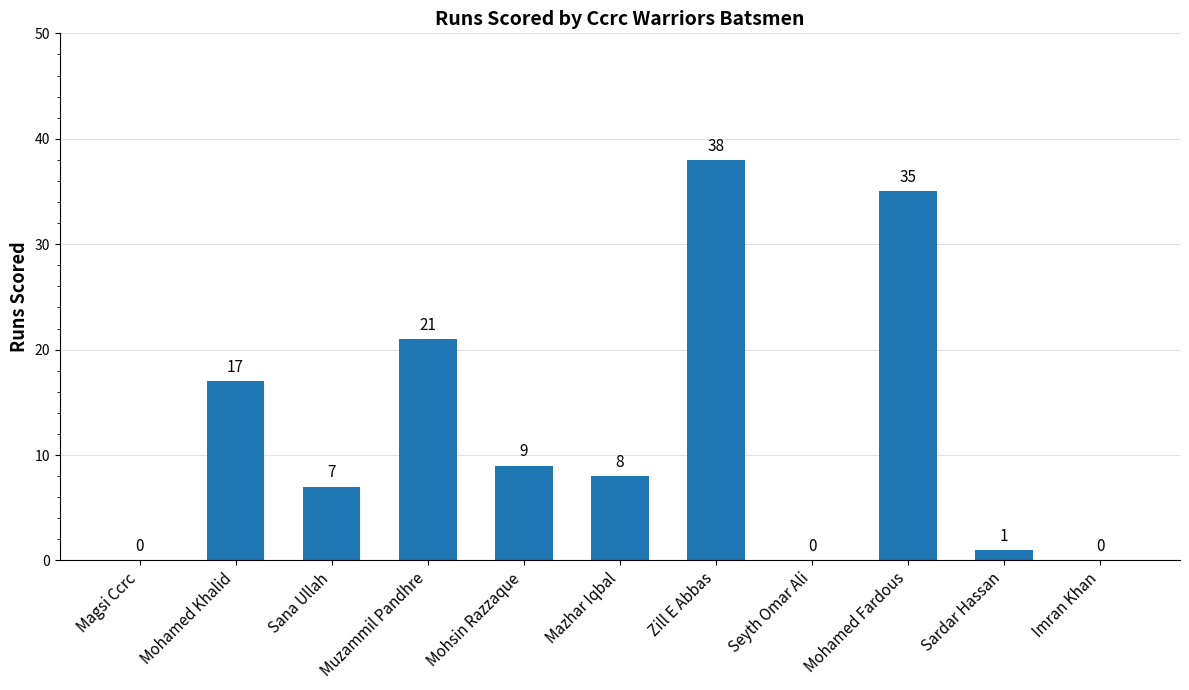

Between Mazhar Iqbal and Magsi Ccrc, which is larger?

Mazhar Iqbal